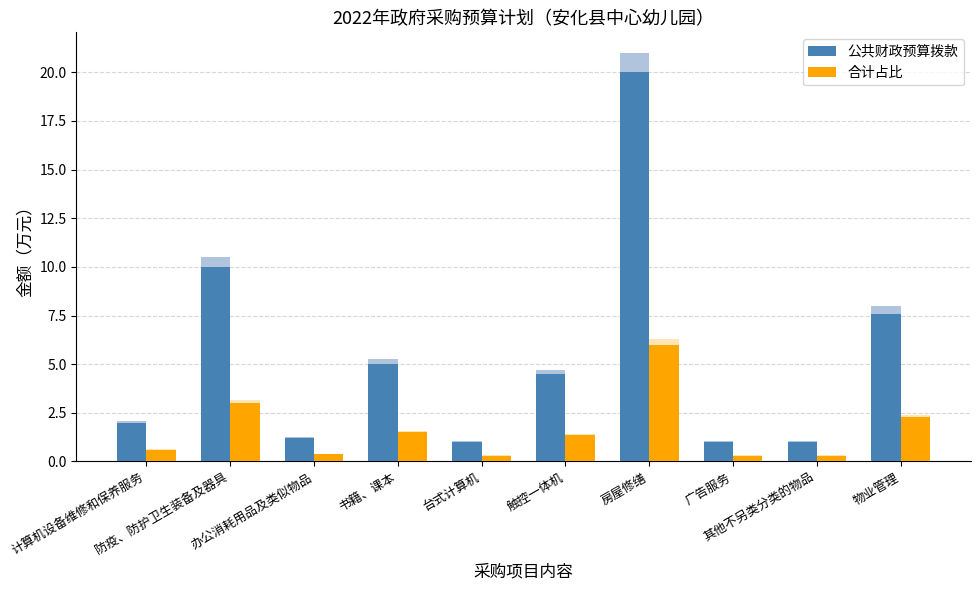

What is the average value of the 公共财政预算拨款 series?

5.3